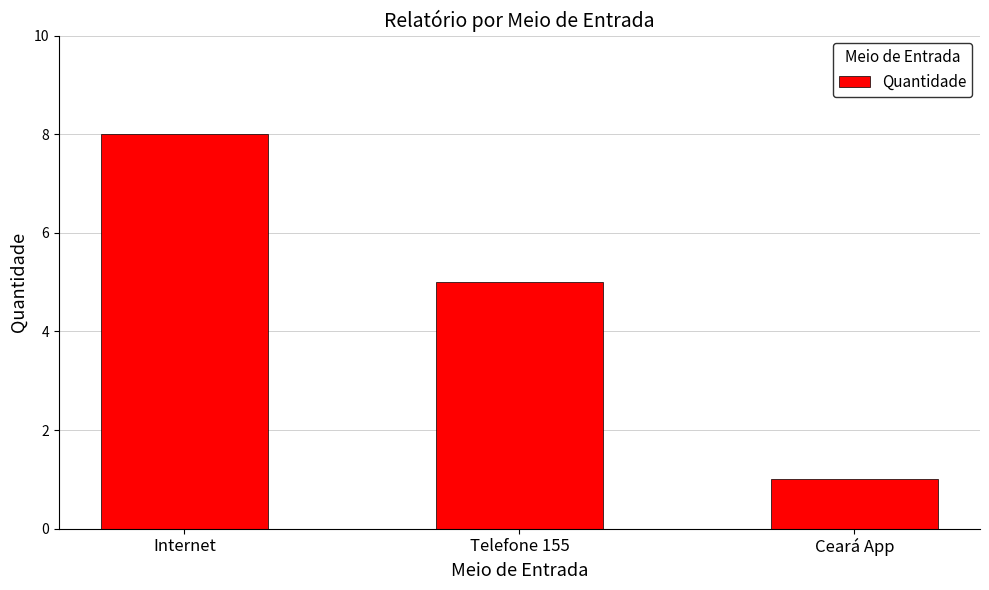

True or false: the data shows 9 at Telefone 155.

False